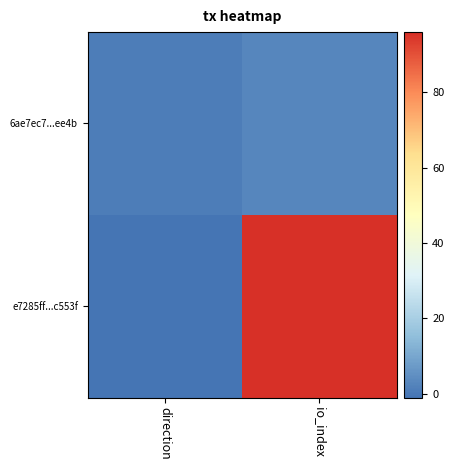

Reading right to left, what are all the values shown in this chart?

e7285ff...c553f: io_index=96	direction=-1
6ae7ec7...ee4b: io_index=3	direction=1